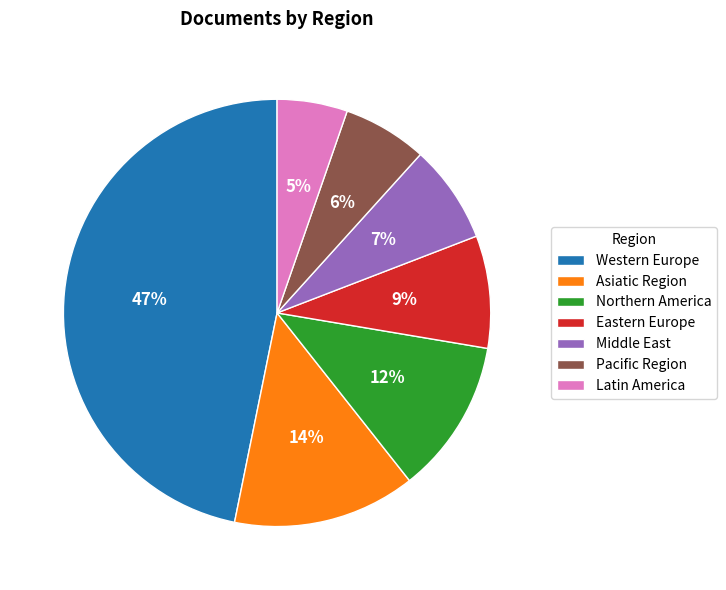

Is there a majority slice in this chart?

No